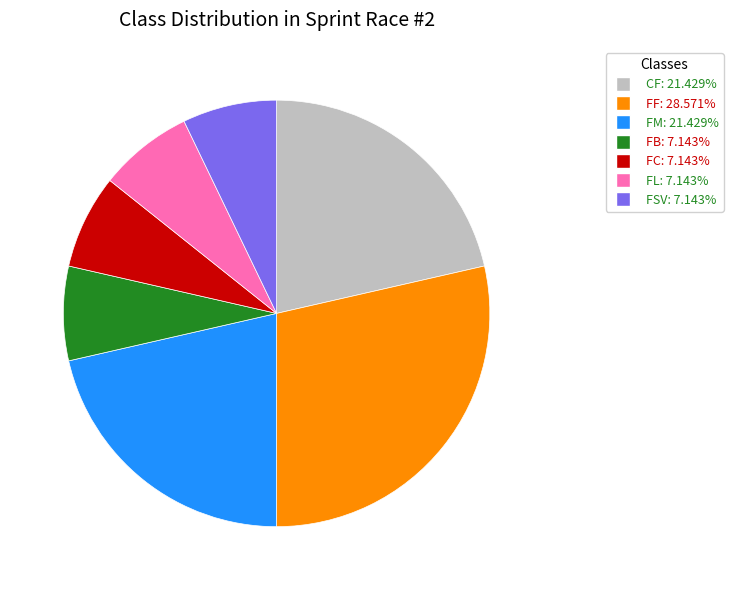

Does FF represent more than half of the total?

No